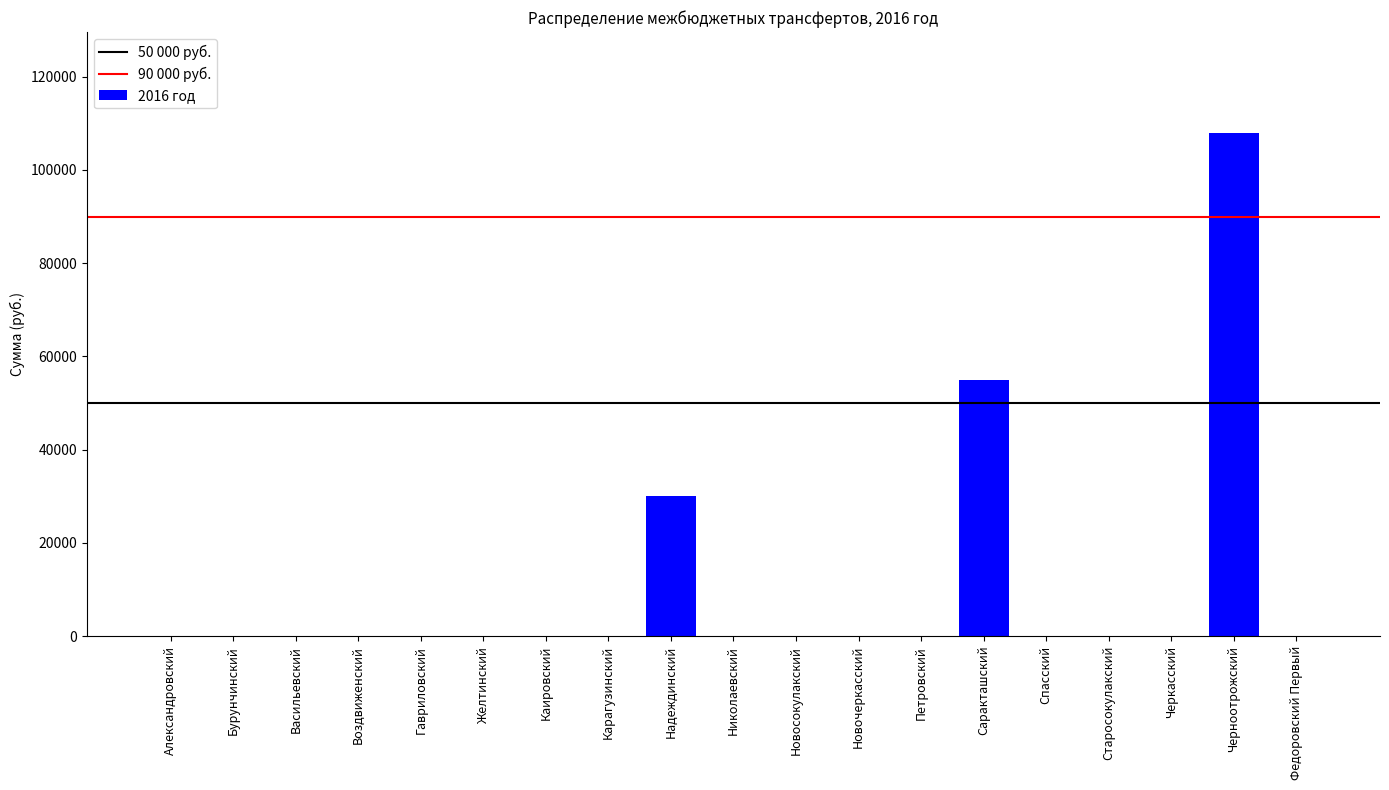

What is the sum of all values?

193000